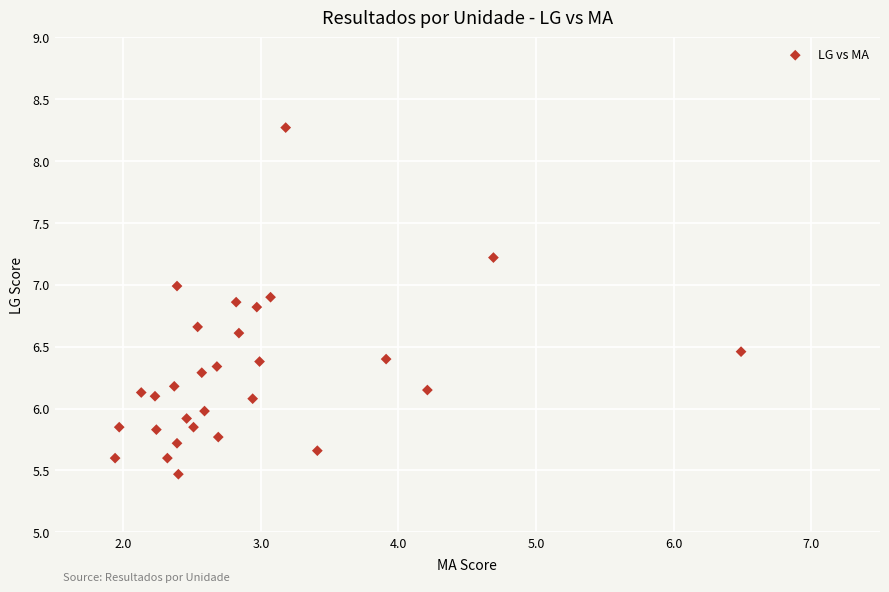

What is the range of X values (max minus min)?

4.6